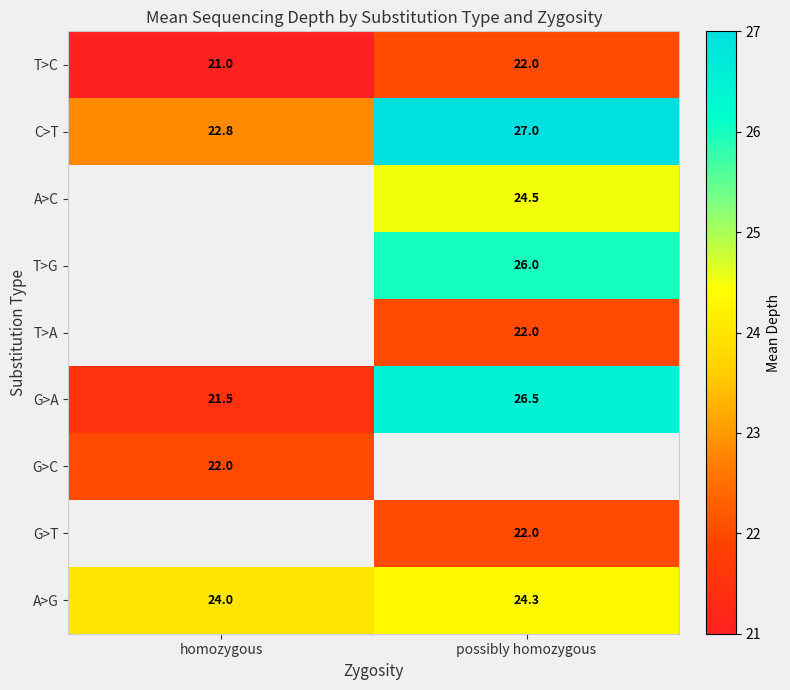

What is the average value of the T>C series?

21.5